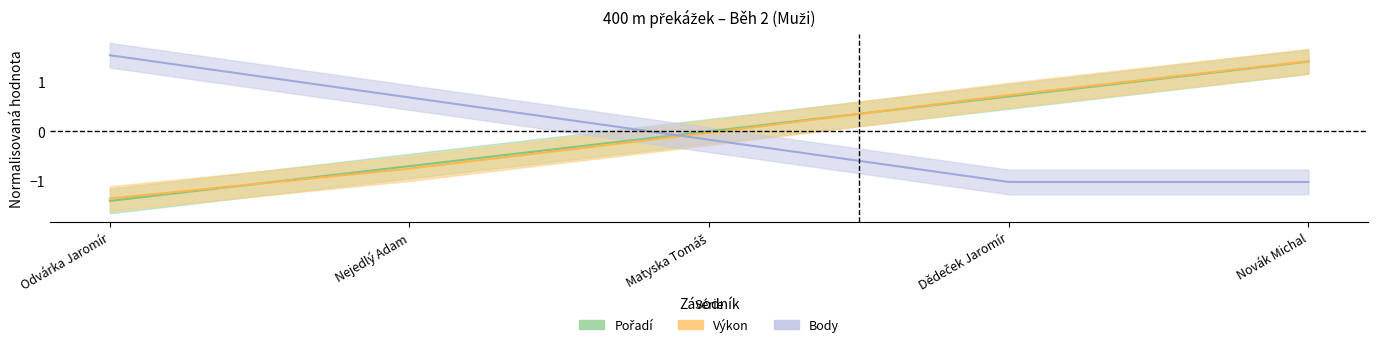

Reading left to right, extract all data points from this chart.

Pořadí: -1.4	-0.7	0.0	0.7	1.4
Výkon: -1.4	-0.8	-0.0	0.7	1.4
Body: 1.5	0.7	-0.2	-1.0	-1.0